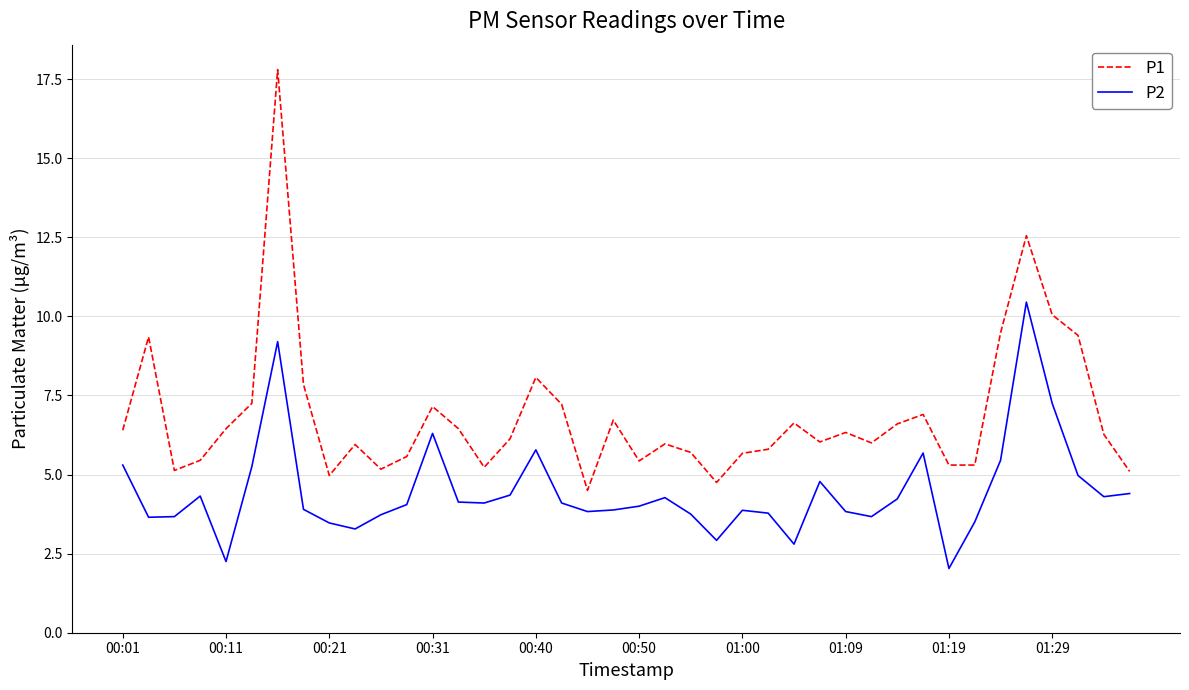

True or false: P2 and P1 cross at least once.

False